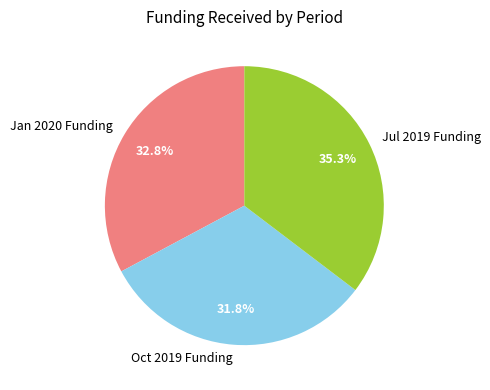

Which category has the biggest portion of the pie?

Jul 2019 Funding